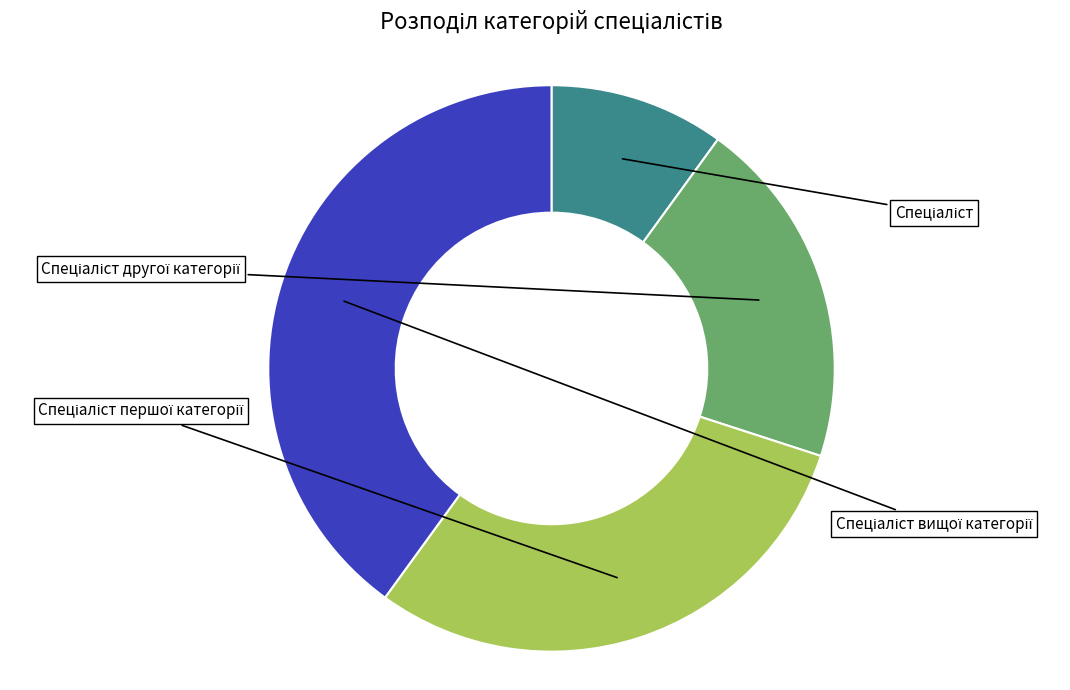

What percentage do Спеціаліст and Спеціаліст першої категорії together represent?

40.0%